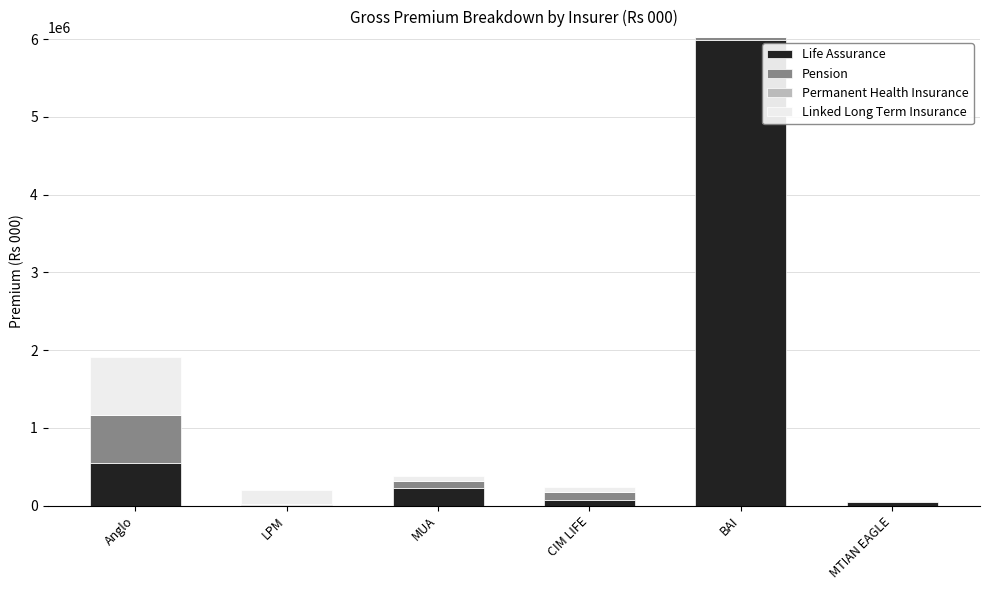

What is the highest value of the Life Assurance series?

5984876.9